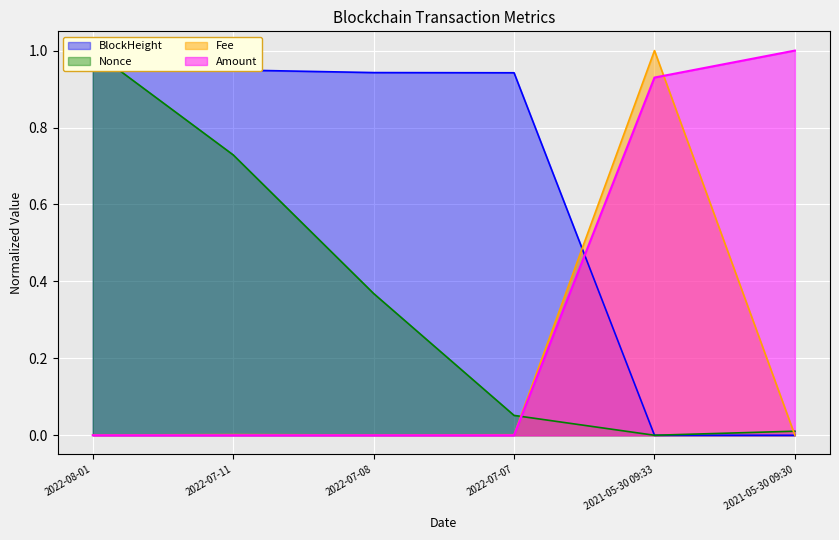

Reading right to left, extract all data points from this chart.

BlockHeight: 2021-05-30 09:30=0.0	2021-05-30 09:33=0.0	2022-07-07=0.9	2022-07-08=0.9	2022-07-11=0.9	2022-08-01=1.0
Nonce: 2021-05-30 09:30=0.0	2021-05-30 09:33=0.0	2022-07-07=0.1	2022-07-08=0.4	2022-07-11=0.7	2022-08-01=1.0
Fee: 2021-05-30 09:30=0.0	2021-05-30 09:33=1.0	2022-07-07=0.0	2022-07-08=0.0	2022-07-11=0.0	2022-08-01=0.0
Amount: 2021-05-30 09:30=1.0	2021-05-30 09:33=0.9	2022-07-07=0.0	2022-07-08=0.0	2022-07-11=0.0	2022-08-01=0.0